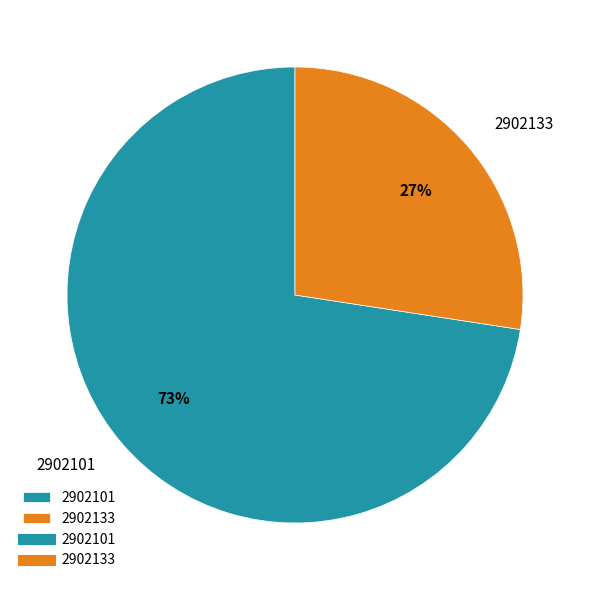

How many slices are in this pie chart?

2